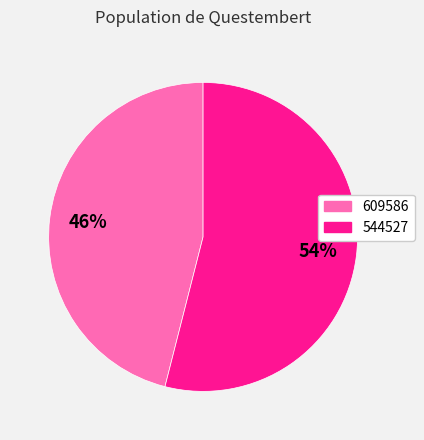

To the nearest percent, what is the difference between the 544527 and 609586 slice percentages?

8%